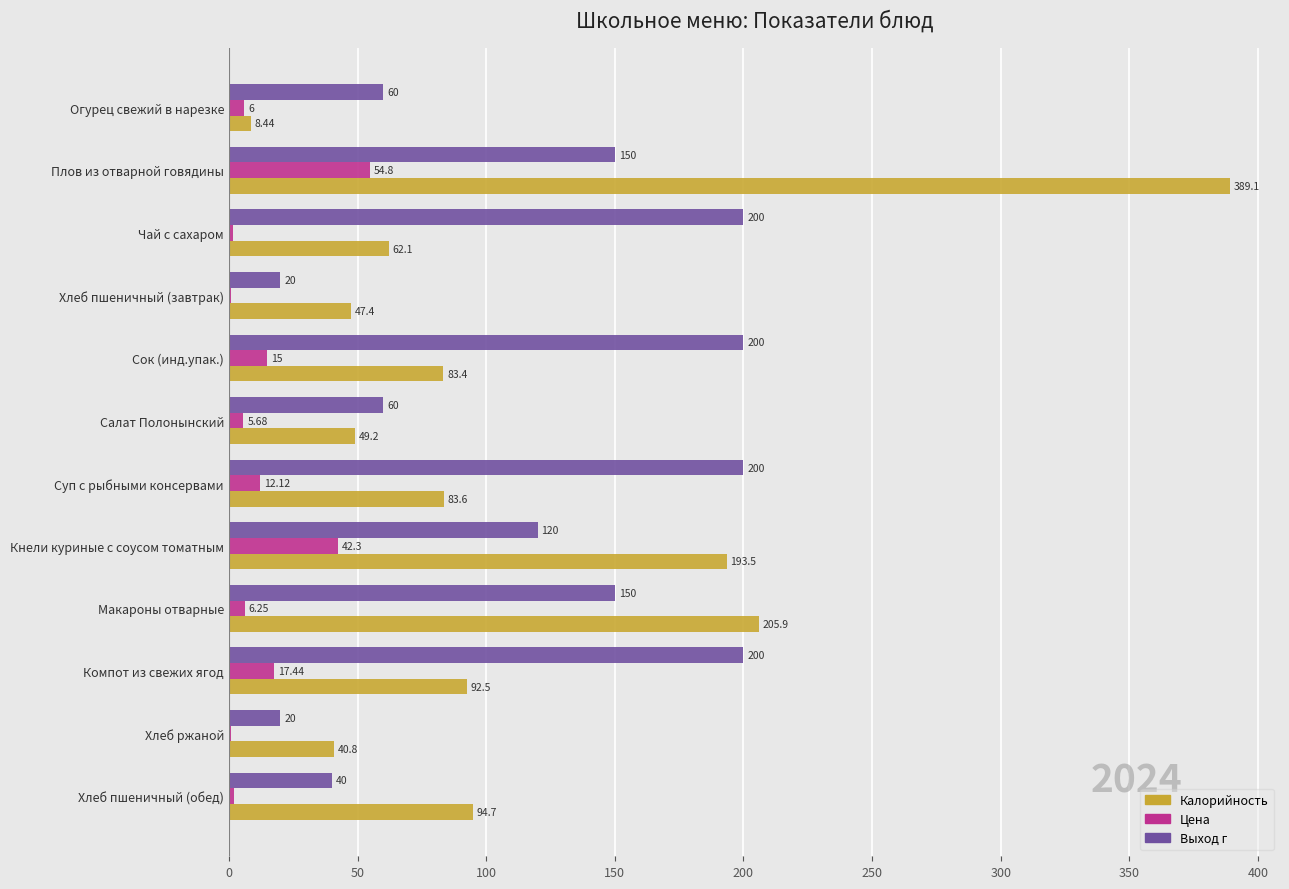

At which category is the sum across all series the highest?

Плов из отварной говядины